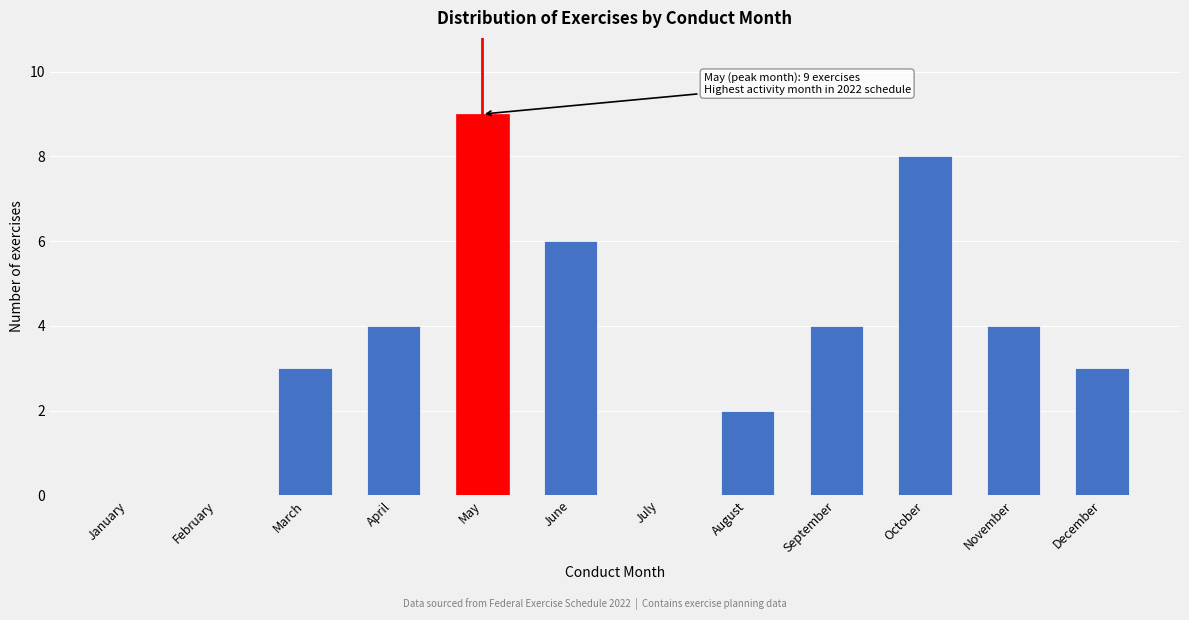

Reading right to left, list all the values displayed in this chart.

December=3	November=4	October=8	September=4	August=2	July=0	June=6	May=9	April=4	March=3	February=0	January=0